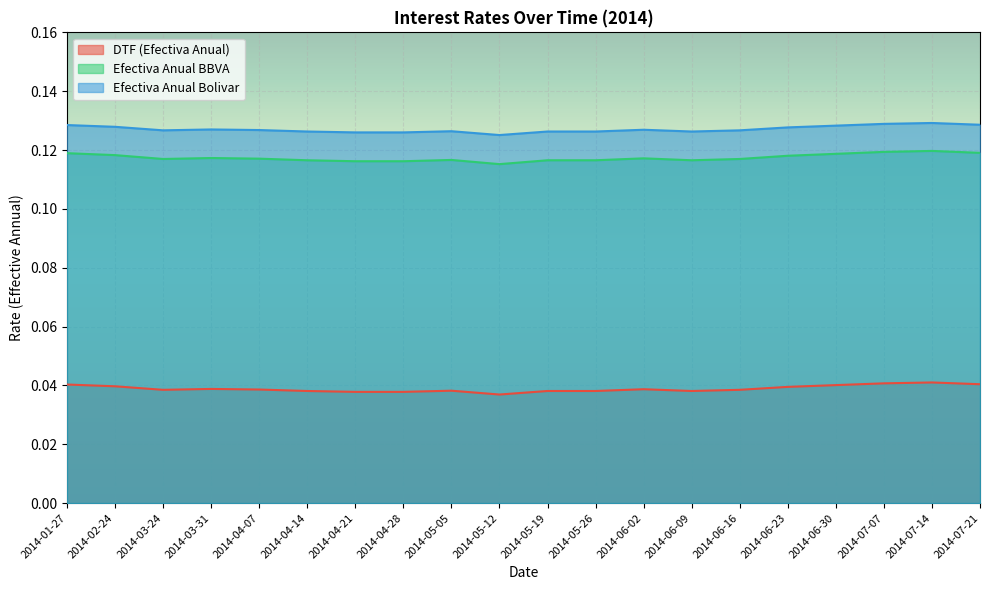

Which category has the lowest value across all series?

2014-05-12